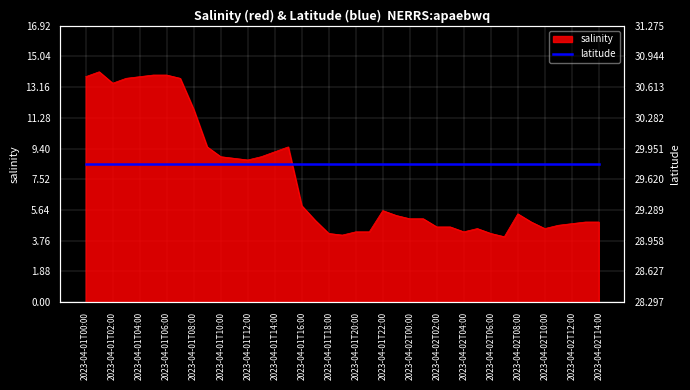

What is the average value?

7.6